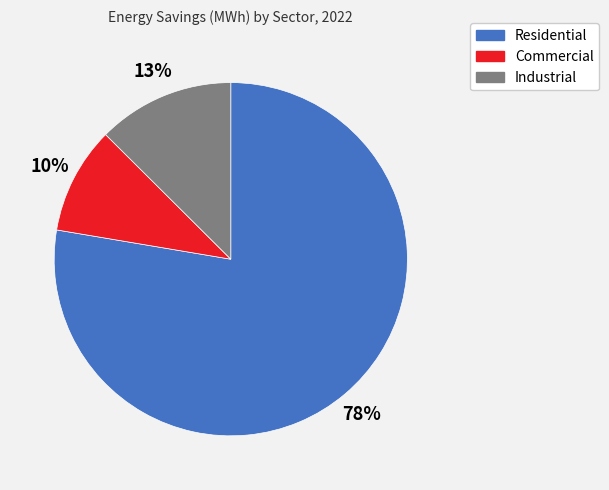

How many slices are in this pie chart?

3